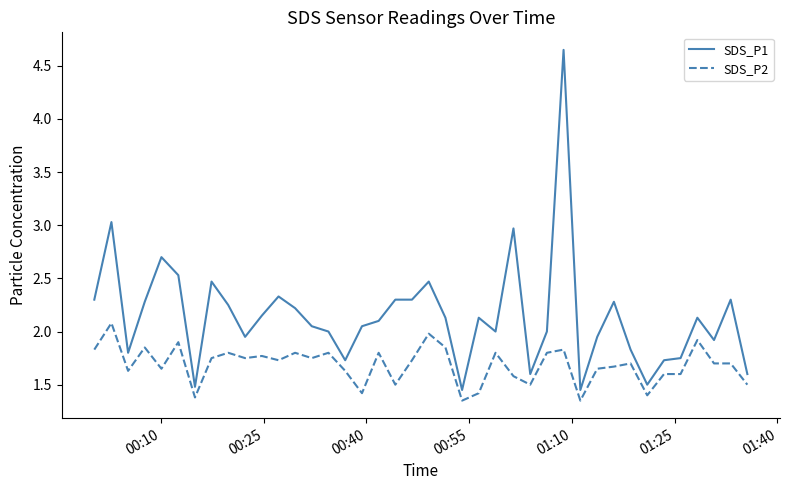

Which series has the widest spread of values?

SDS_P1